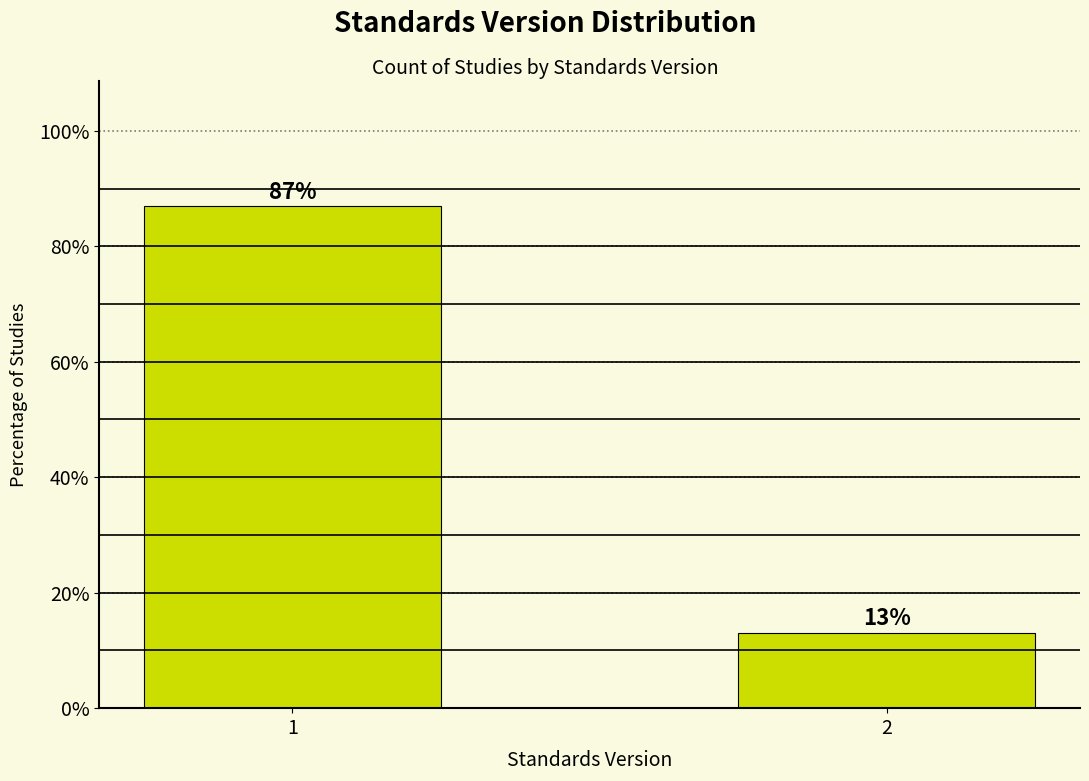

What is the minimum value shown in the chart?

13.1